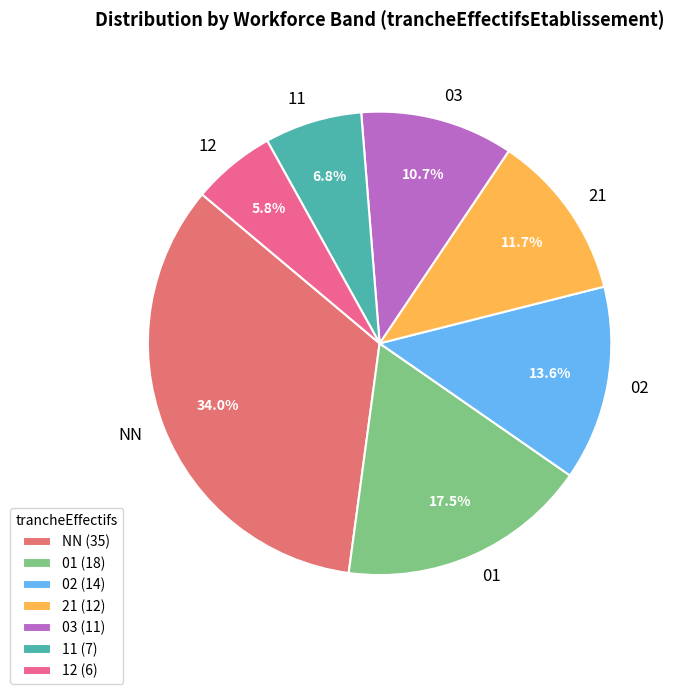

Does any single category account for the majority?

No